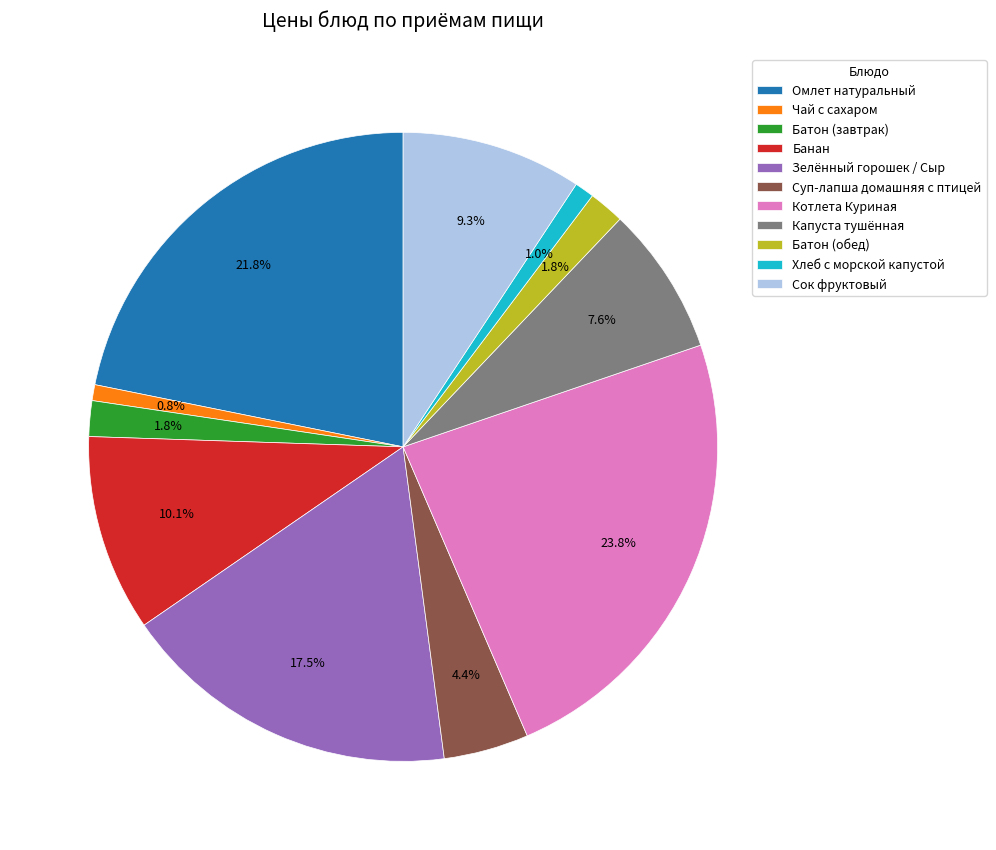

What is the ratio of the value at Батон (завтрак) to the value at Котлета Куриная?

0.1